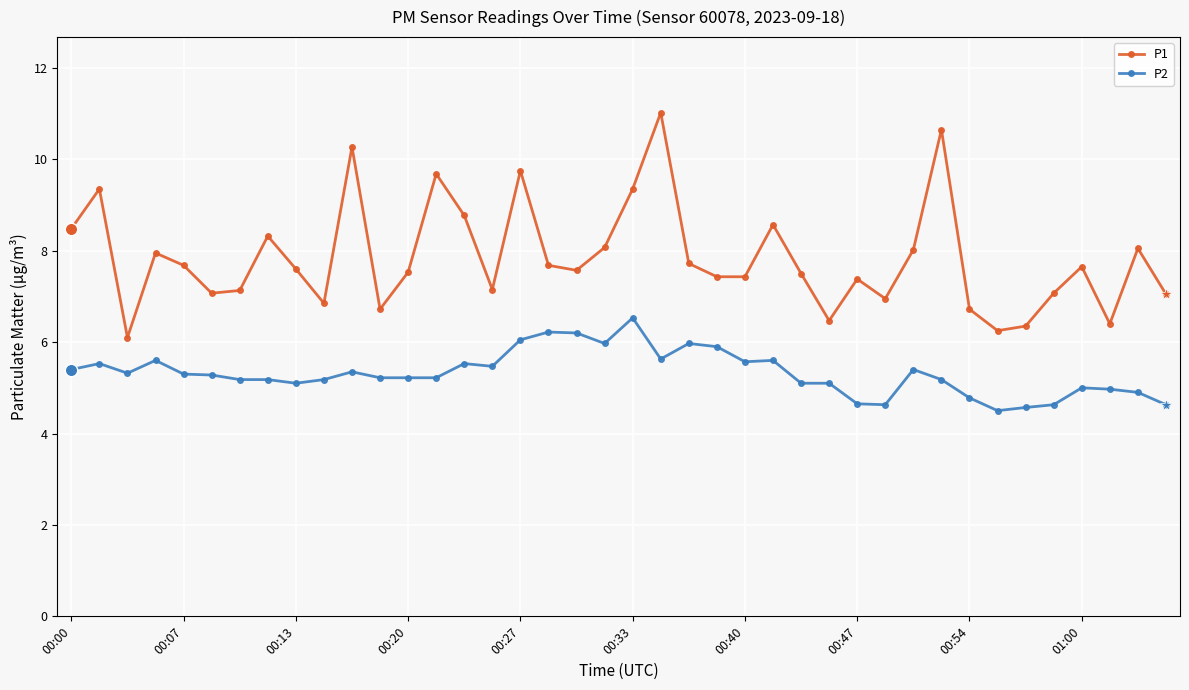

Which series has the largest range (max minus min)?

P1